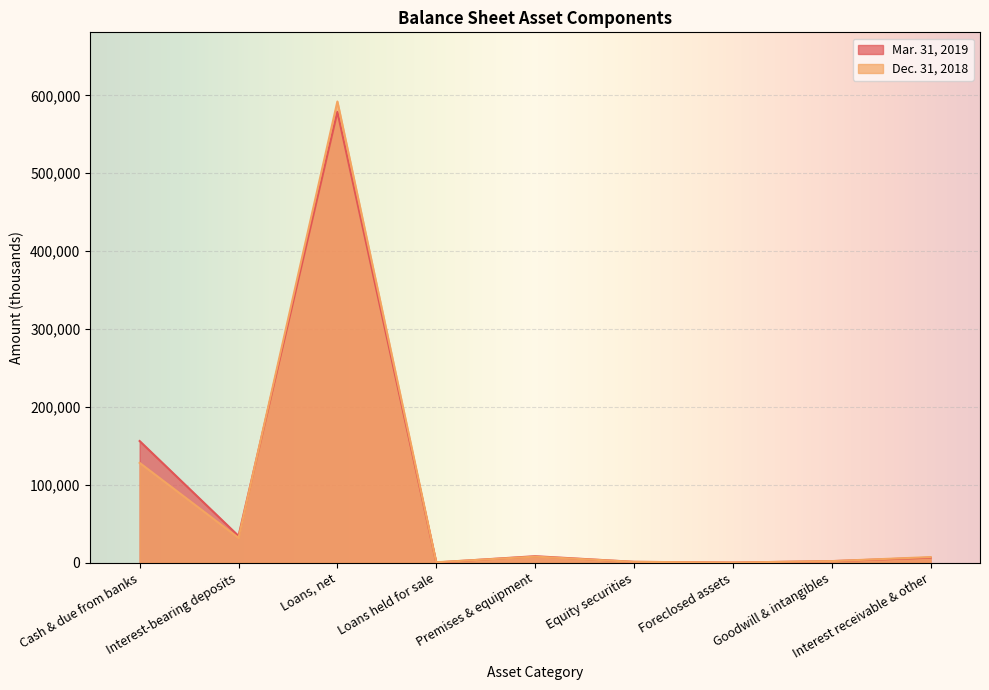

True or false: Mar. 31, 2019 and Dec. 31, 2018 intersect in this chart.

True